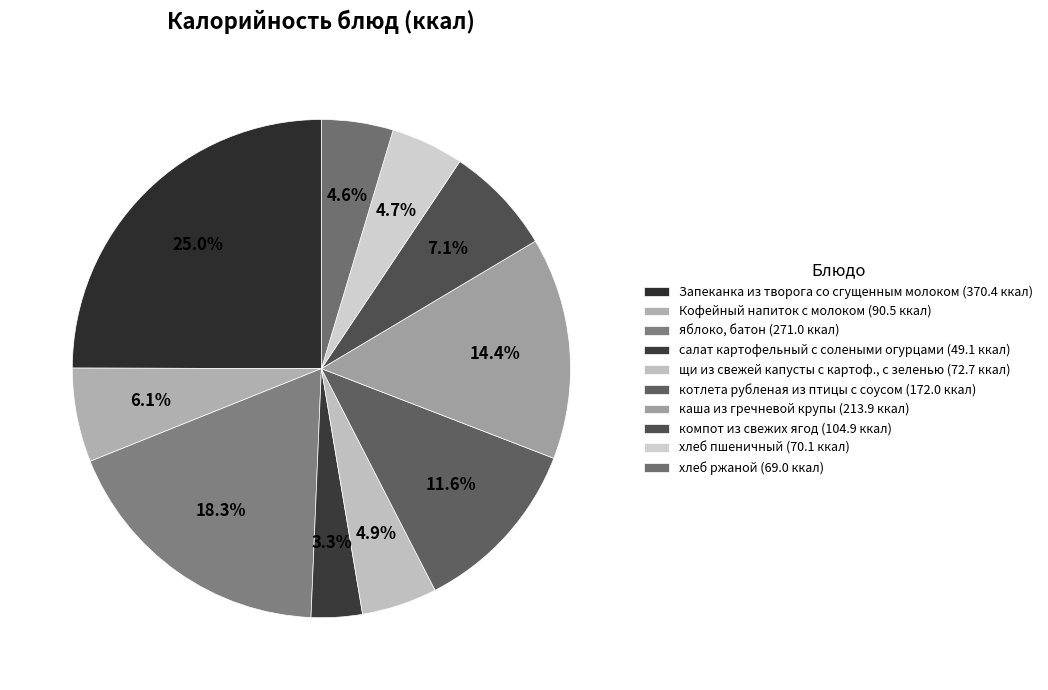

Combined, what portion of the pie is салат картофельный с солеными огурцами and яблоко, батон?

21.6%